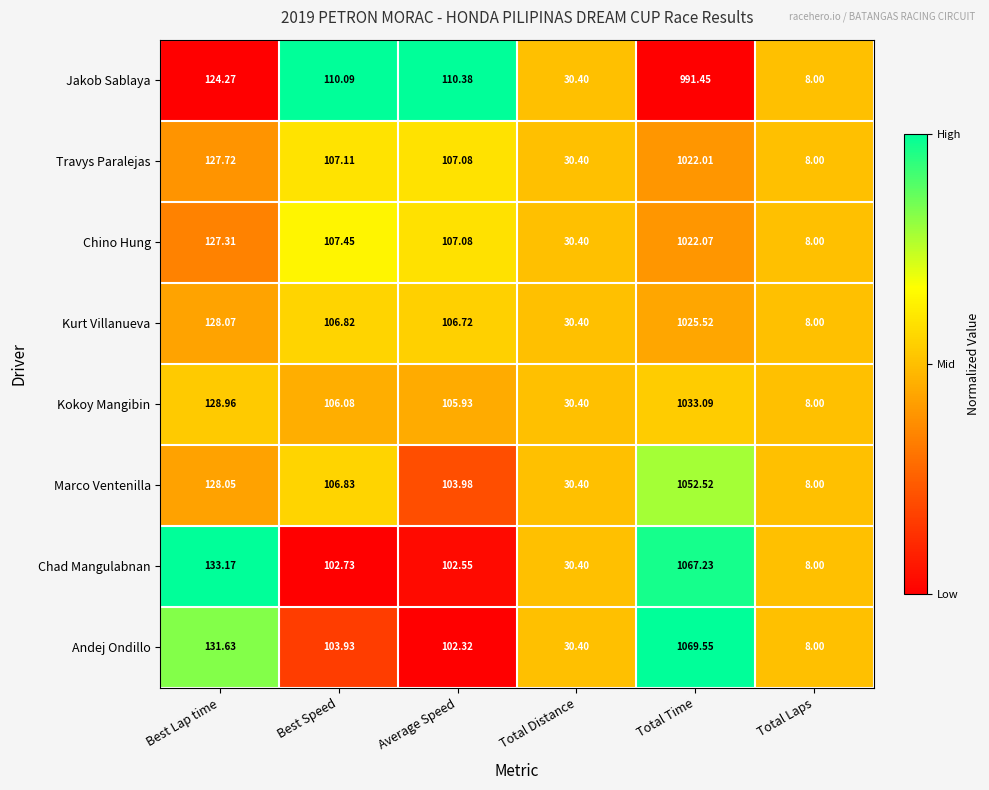

Which series has the largest range (max minus min)?

Andej Ondillo